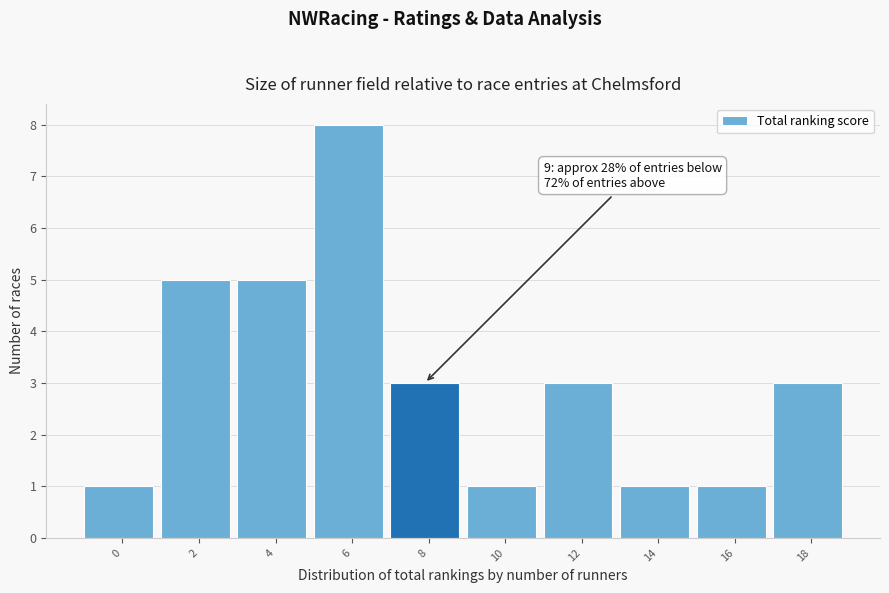

Reading left to right, what are all the values shown in this chart?

0=1	2=5	4=5	6=8	8=3	10=1	12=3	14=1	16=1	18=3